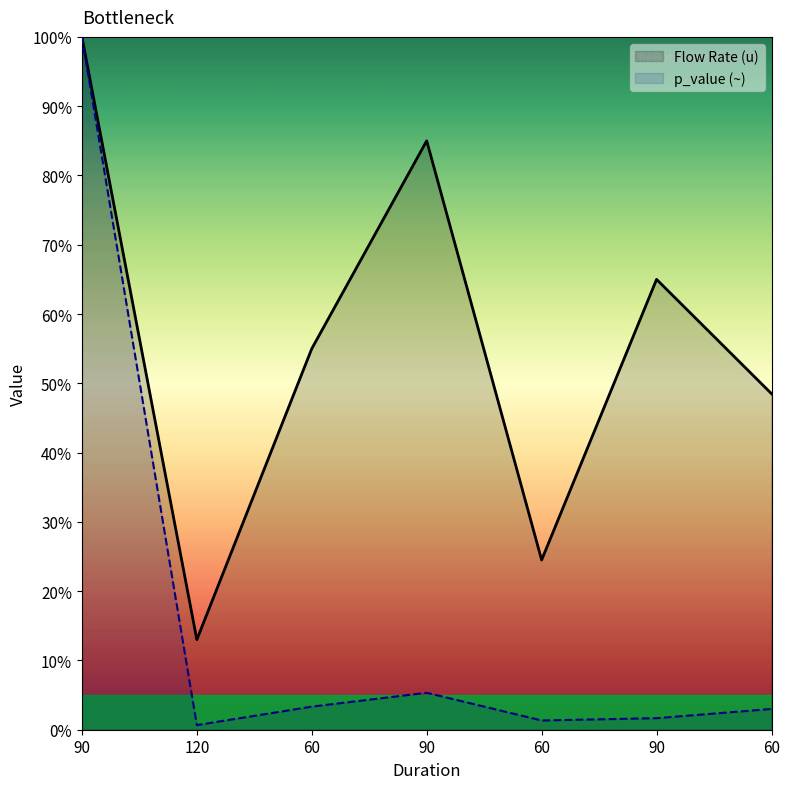

At 90, list the series in order from largest to smallest.

Flow Rate (u), p_value (~)